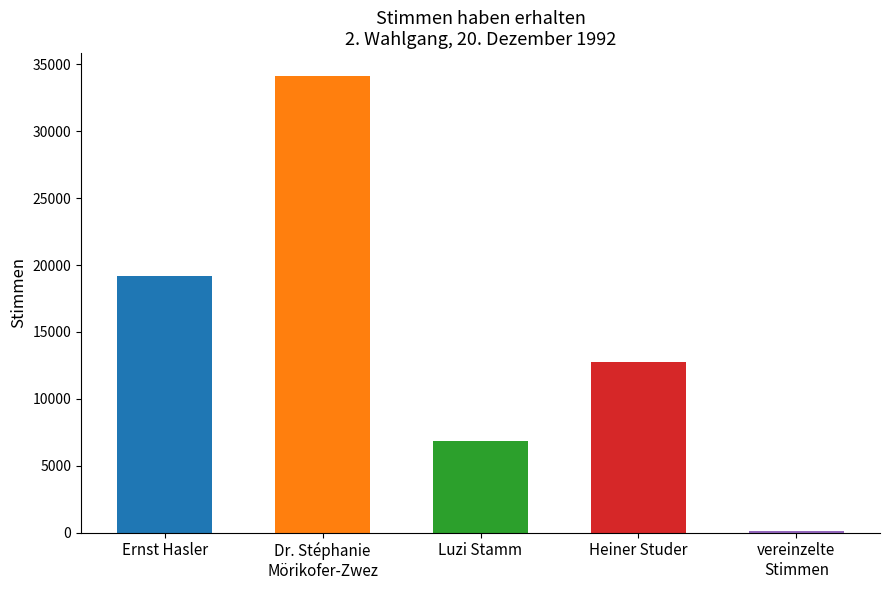

The value at Ernst Hasler is 19211. True or false?

True